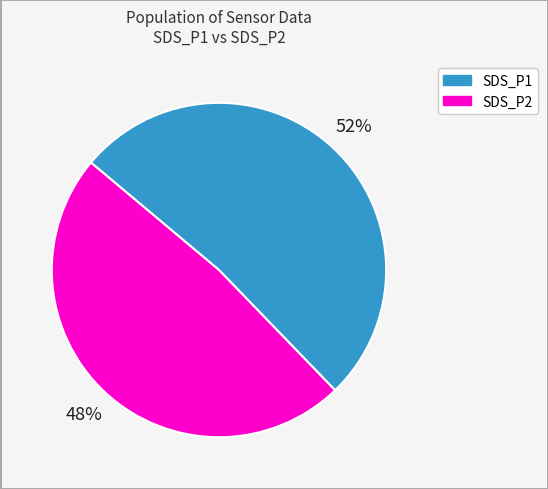

True or false: SDS_P2 accounts for 57% of the total.

False